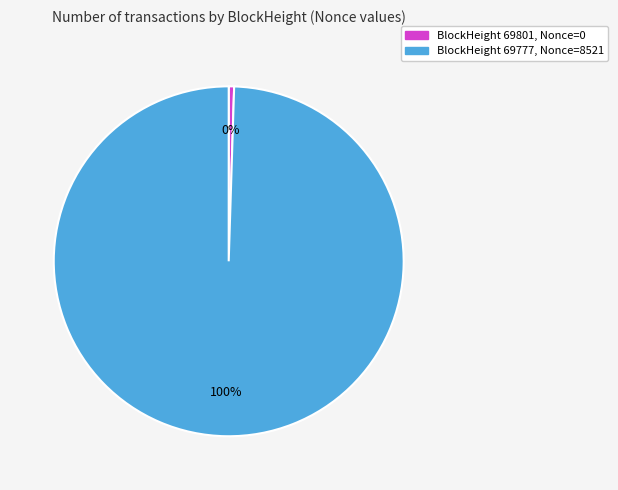

To the nearest percent, what is the average slice percentage?

50%